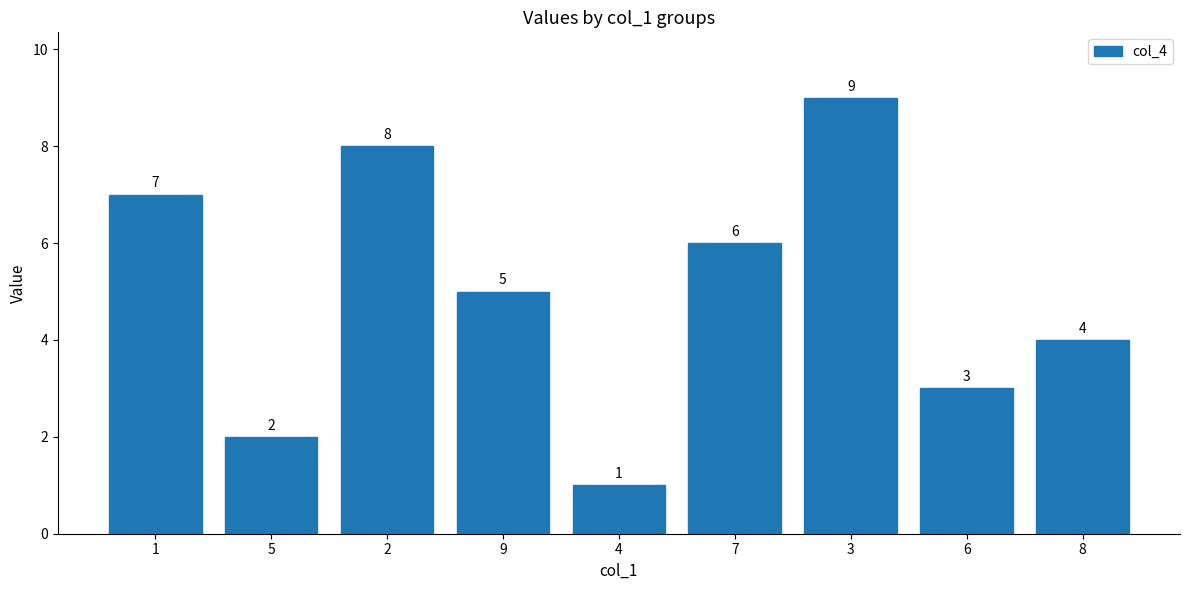

What is the value of the 4th bar from the left?

5